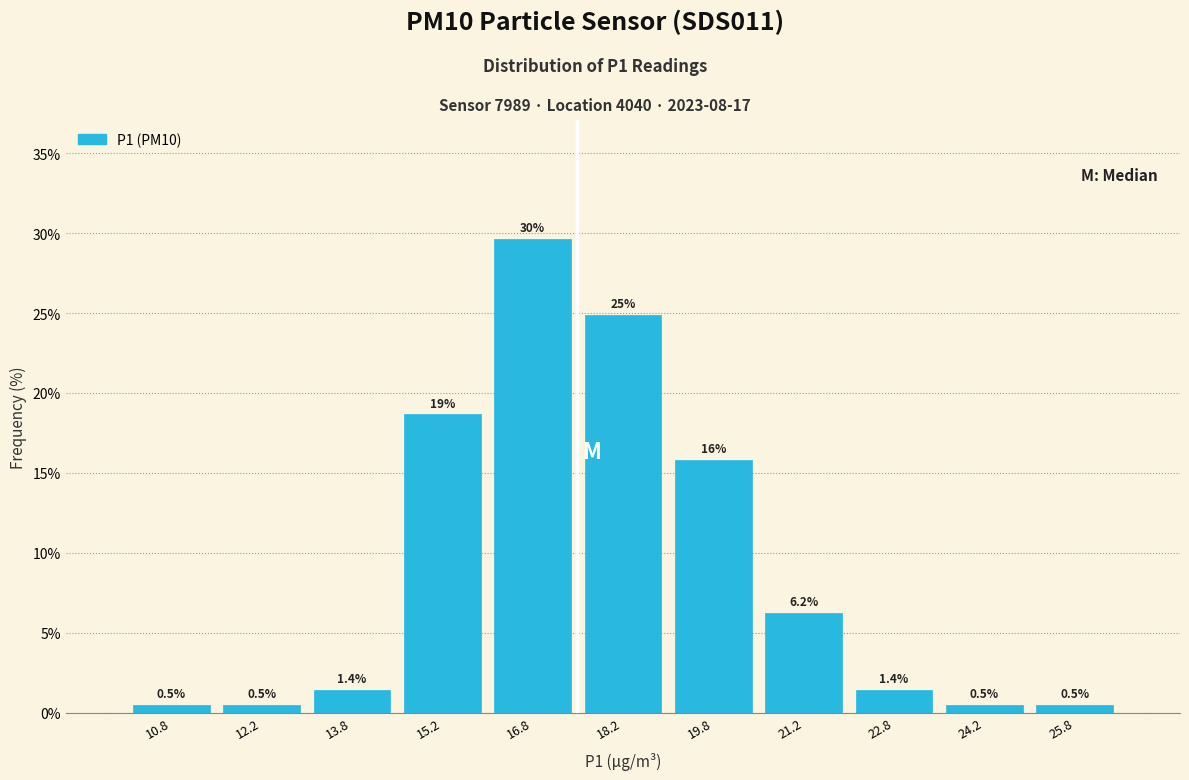

Over which range of the x-axis is the bar tallest?

16.0 to 17.5